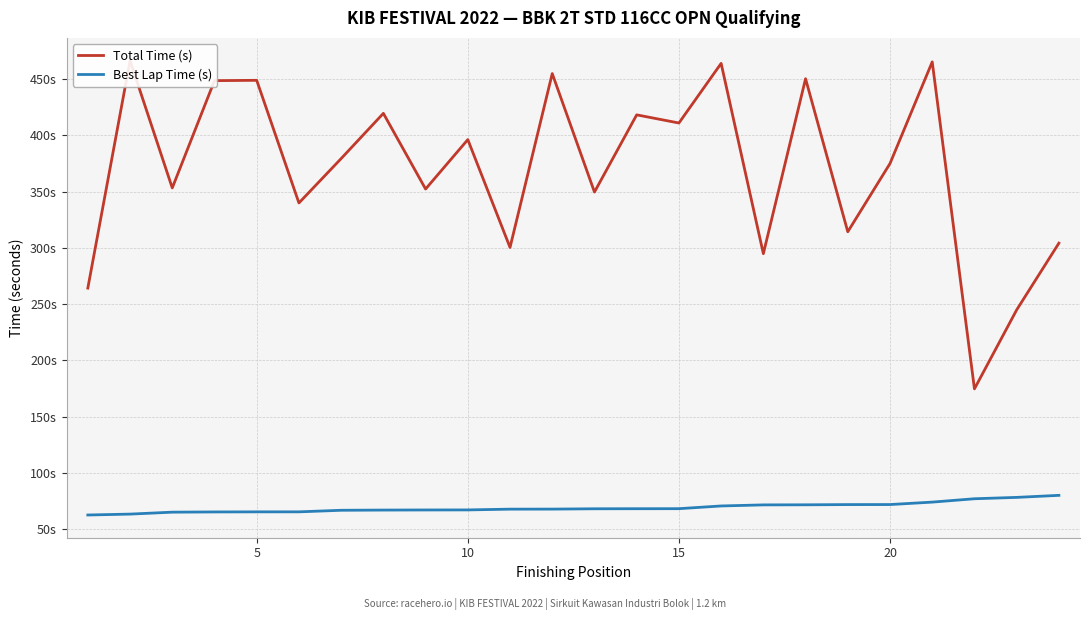

What are all the series names shown in the legend?

Total Time (s), Best Lap Time (s)